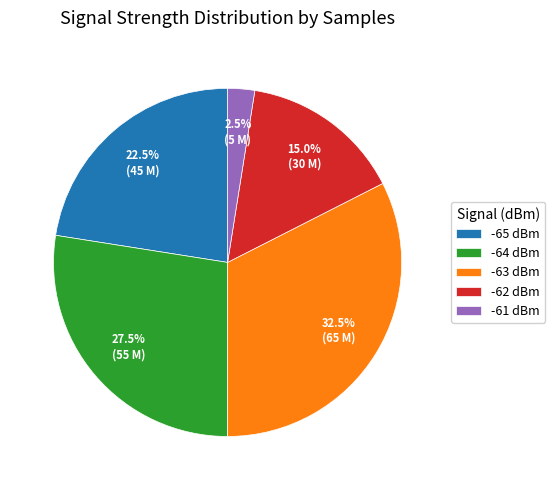

Between -65 dBm and -61 dBm, which is larger?

-65 dBm